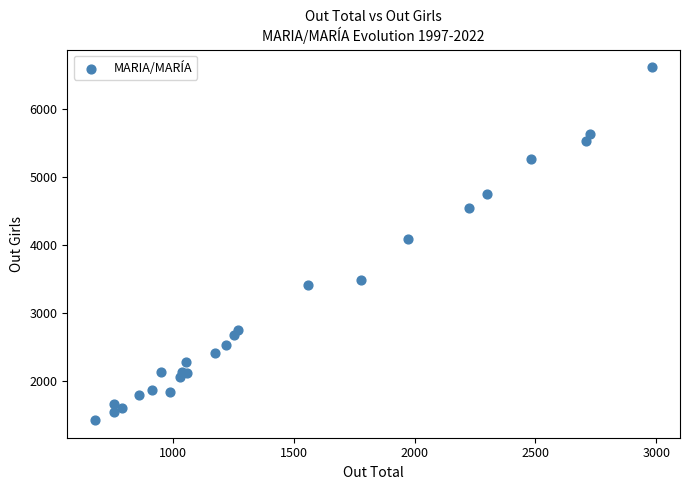

What Y value in the scatter plot is closest to 4020?

4082